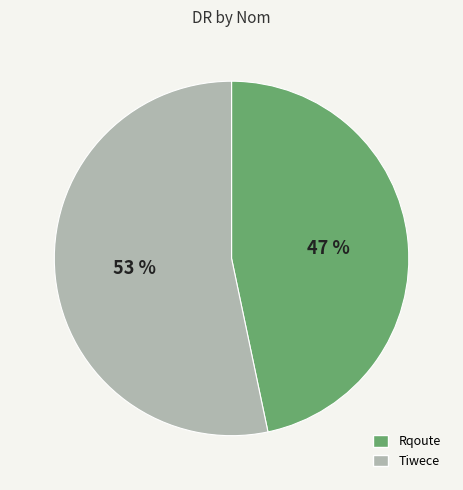

To the nearest percent, what is the average slice percentage?

50%